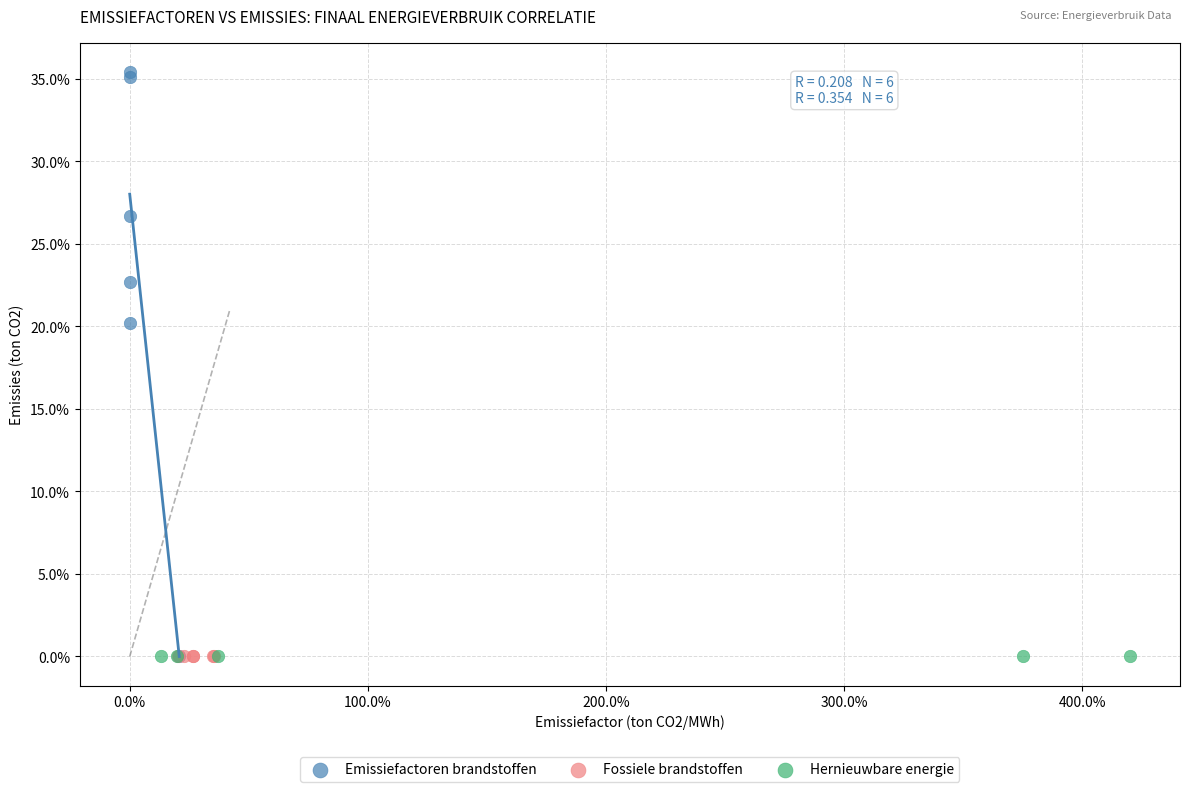

What are all the series names shown in the legend?

Emissiefactoren brandstoffen, Fossiele brandstoffen, Hernieuwbare energie